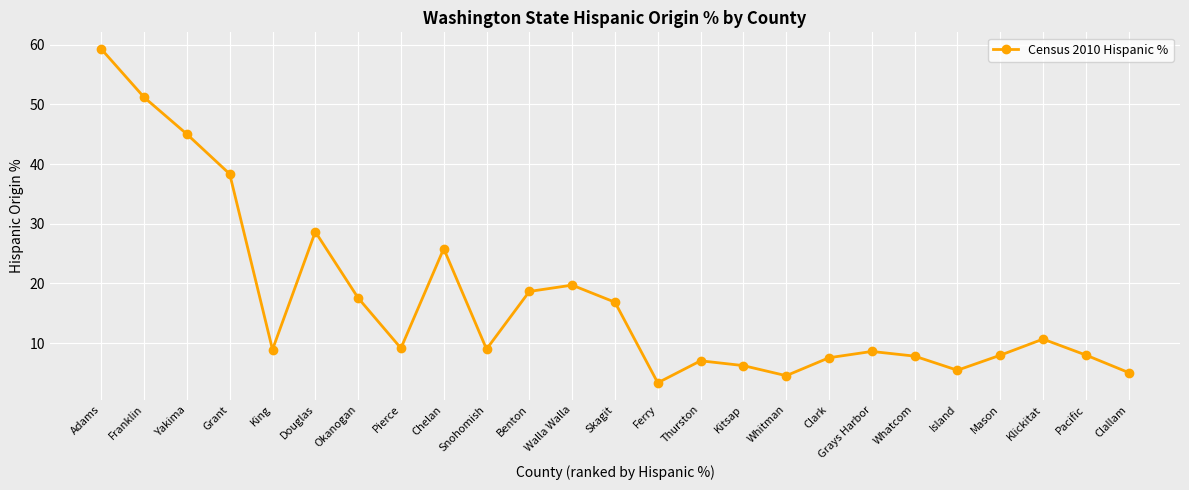

What position from the right is Pacific?

2